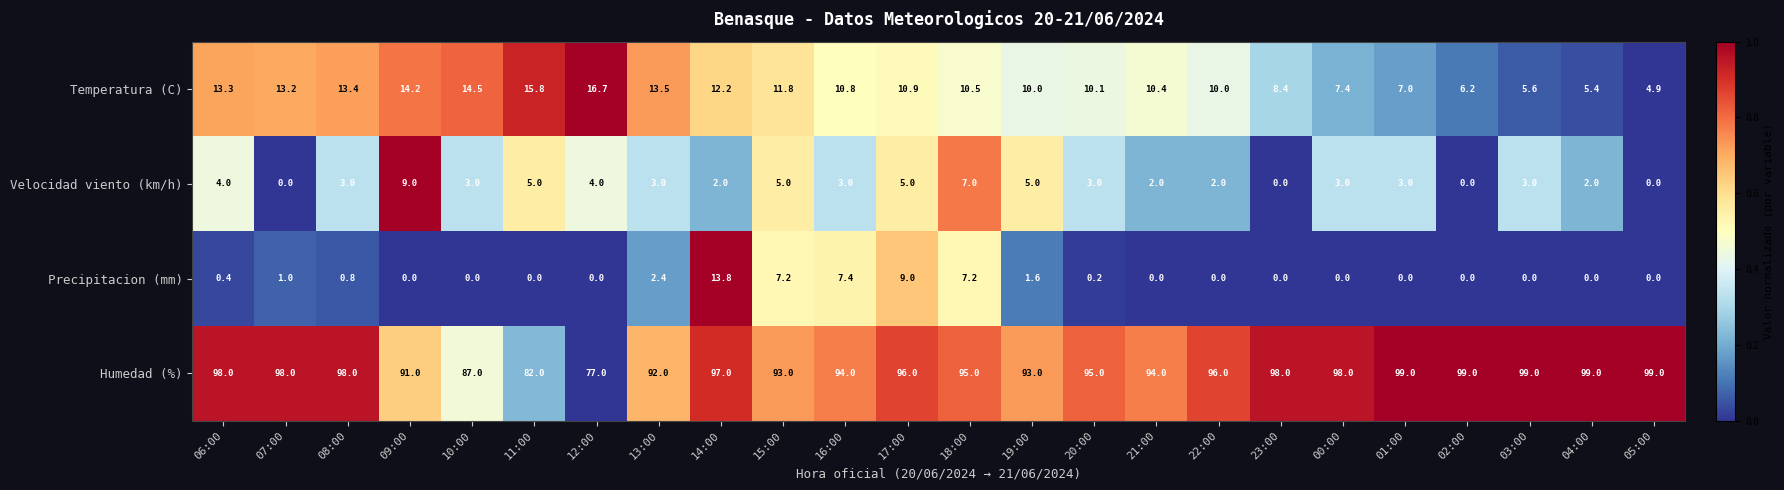

Rank the series at 06:00 from lowest to highest value.

Precipitacion (mm), Velocidad viento (km/h), Temperatura (C), Humedad (%)